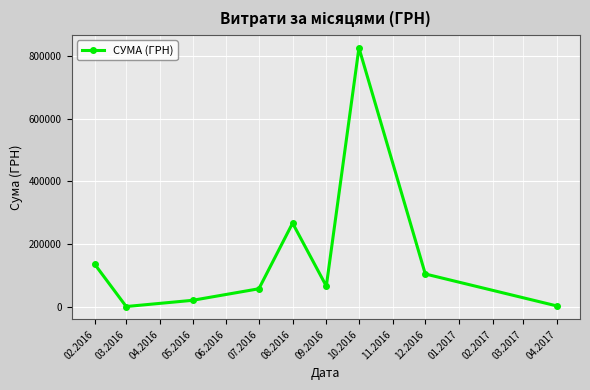

Does the chart have visible grid lines?

Yes